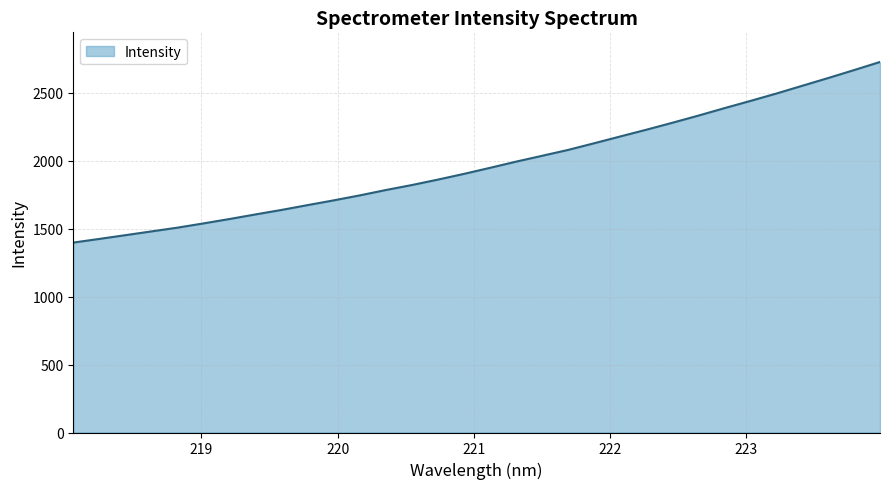

Does the chart have visible grid lines?

Yes